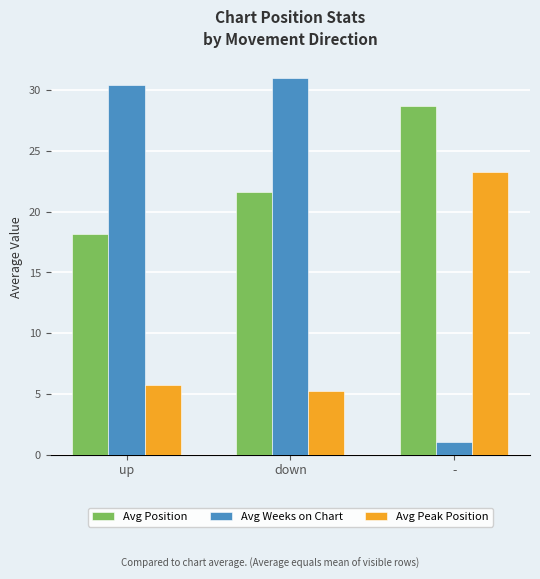

What is the total value across all series at down?

57.8